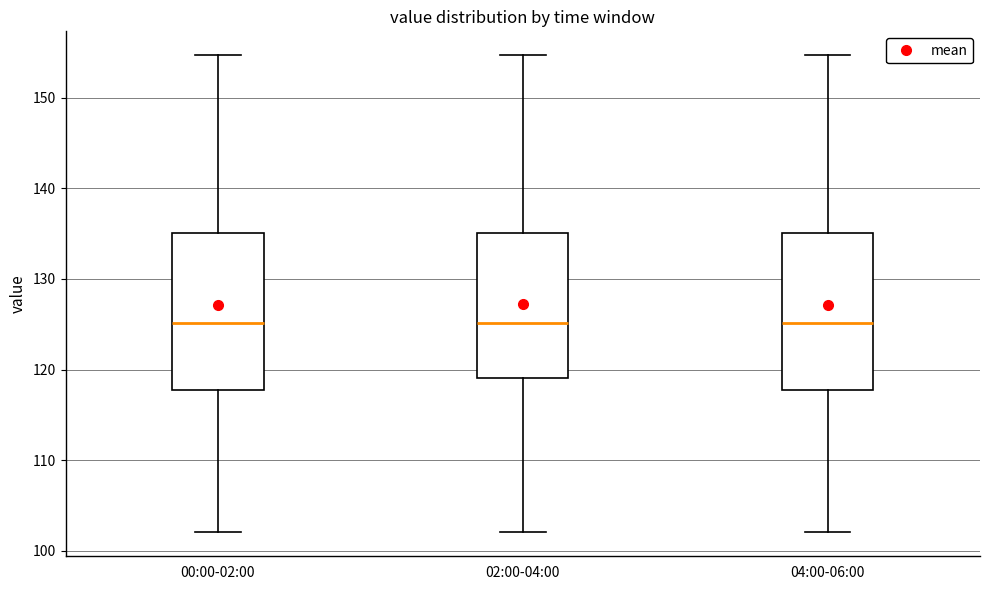

Reading left to right, read every box against the y-axis: the position of its median line, the range the box covers, and the ends of its whiskers. The values are not printed on the chart, so give them approximately, as read against the axis.

00:00-02:00: median 125, box 118 to 135, whiskers 102 to 155
02:00-04:00: median 125, box 119 to 135, whiskers 102 to 155
04:00-06:00: median 125, box 118 to 135, whiskers 102 to 155